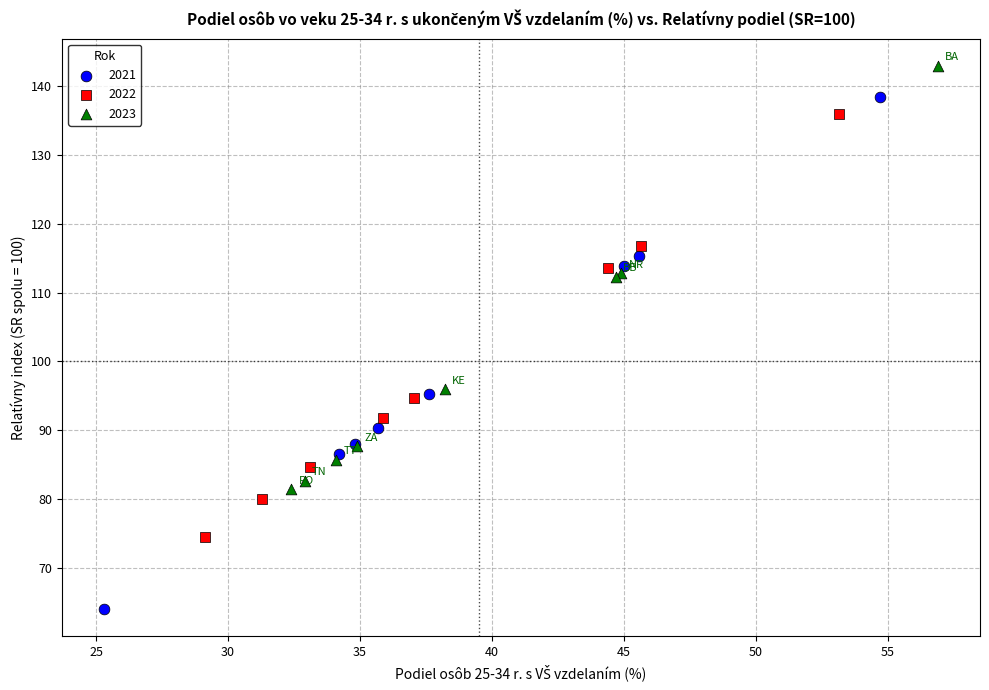

What are all the series names shown in the legend?

2021, 2022, 2023